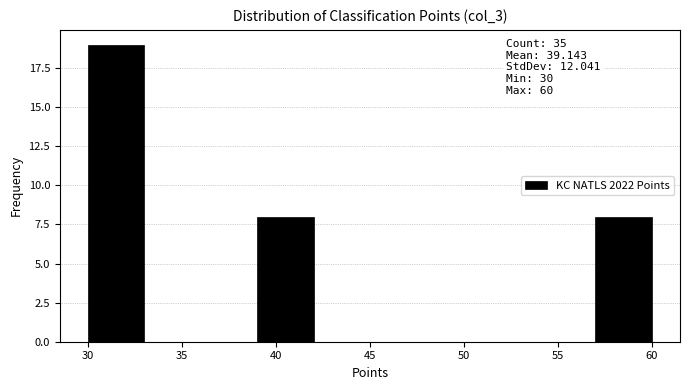

Over which range of the x-axis is the bar tallest?

30 to 33